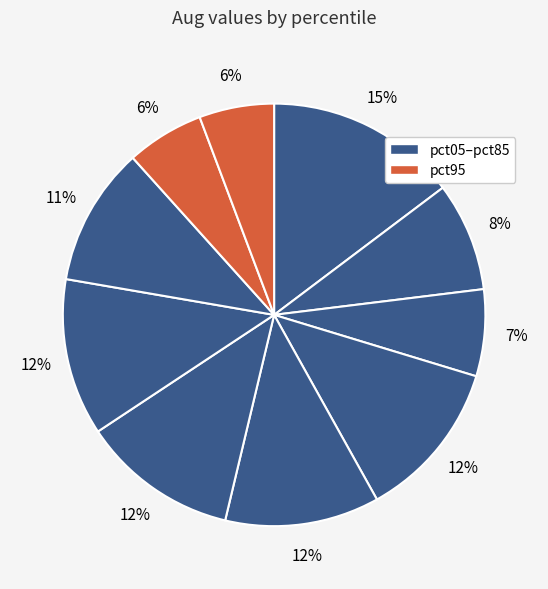

Count the number of slices in the pie.

10